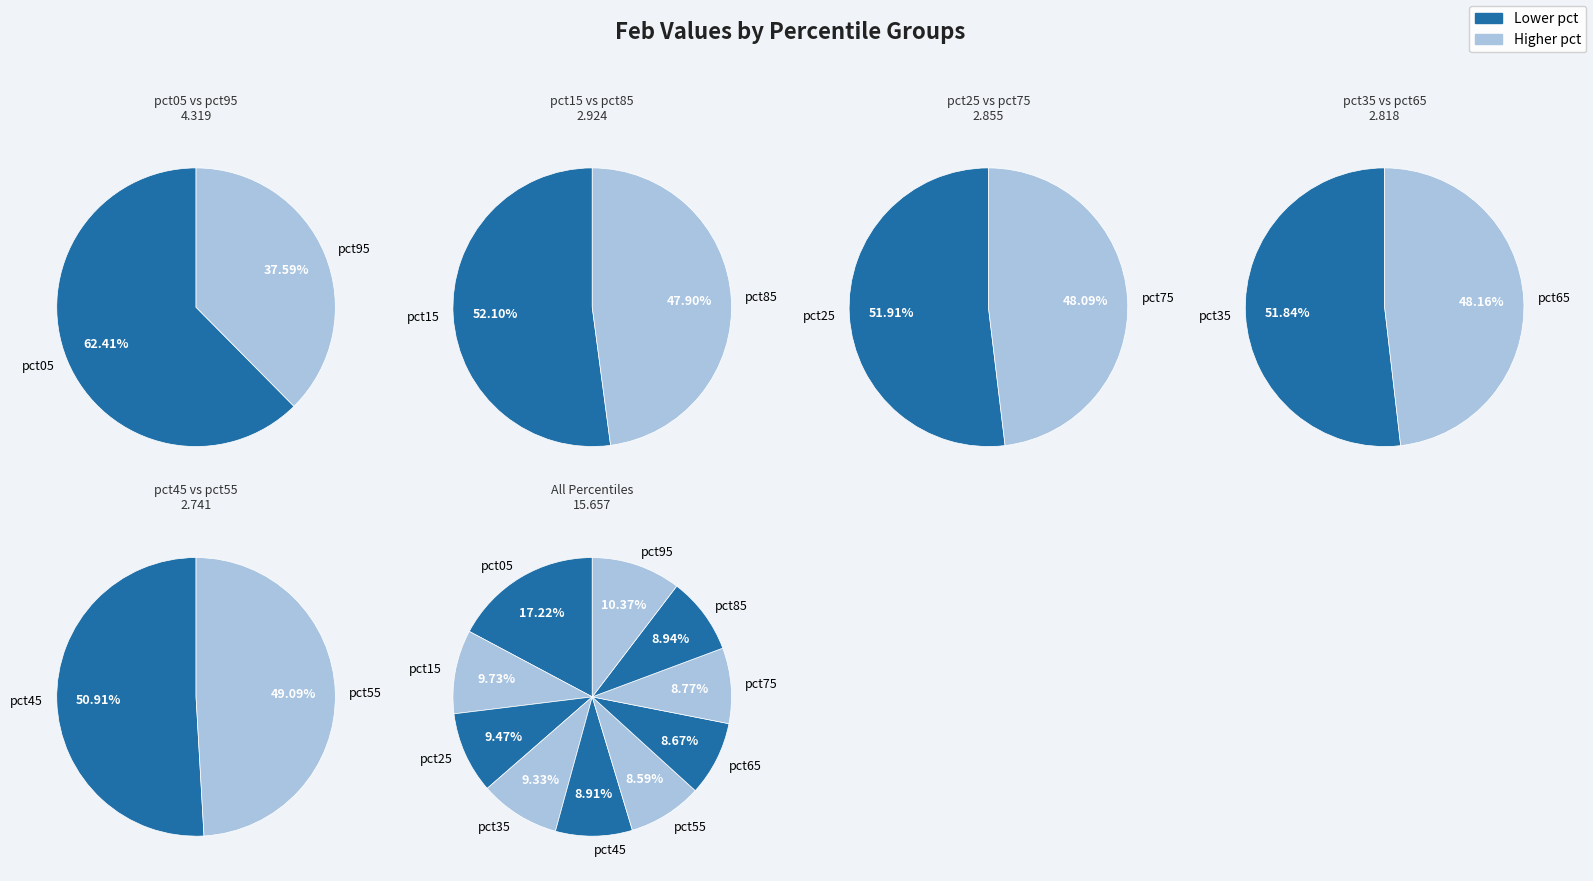

What percentage is NOT represented by pct15?

90.3%